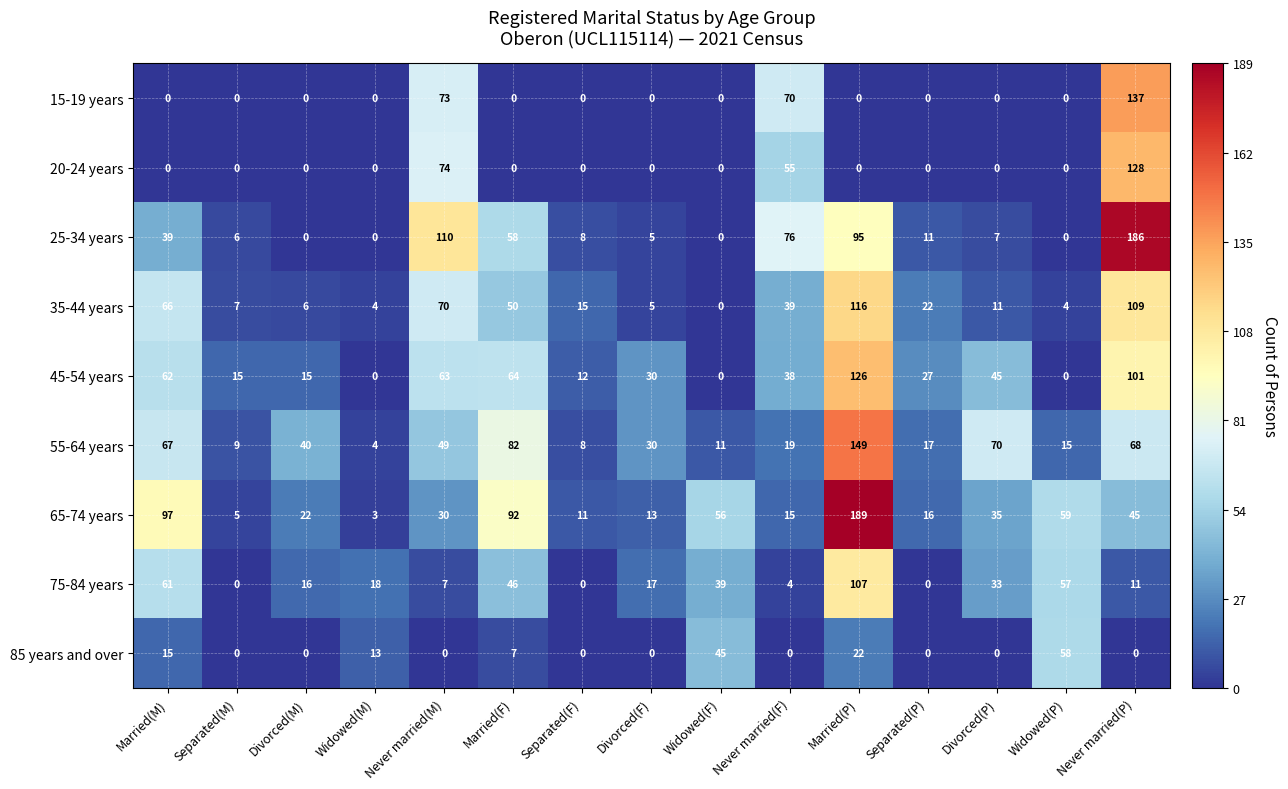

What is the maximum value for 65-74 years?

189